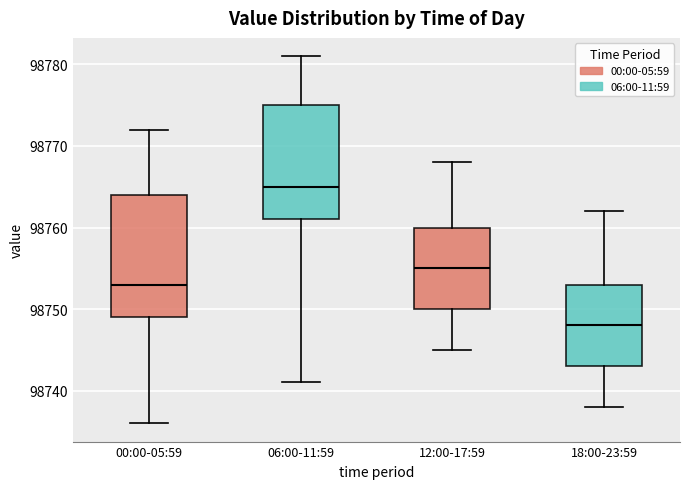

Reading left to right, read every box against the y-axis: the position of its median line, the range the box covers, and the ends of its whiskers. The values are not printed on the chart, so give them approximately, as read against the axis.

00:00-05:59: median 98753, box 98749 to 98764, whiskers 98736 to 98772
06:00-11:59: median 98765, box 98761 to 98775, whiskers 98741 to 98781
12:00-17:59: median 98755, box 98750 to 98760, whiskers 98745 to 98768
18:00-23:59: median 98748, box 98743 to 98753, whiskers 98738 to 98762